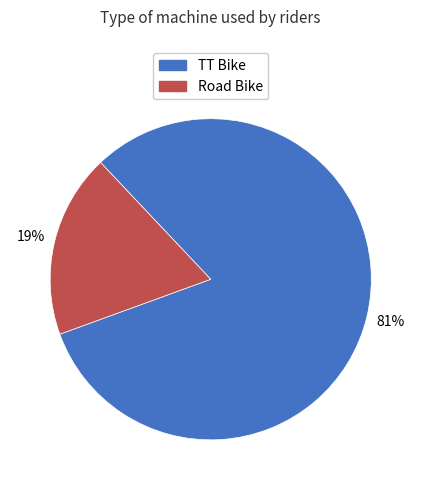

Is there any slice that represents more than half of the pie?

Yes